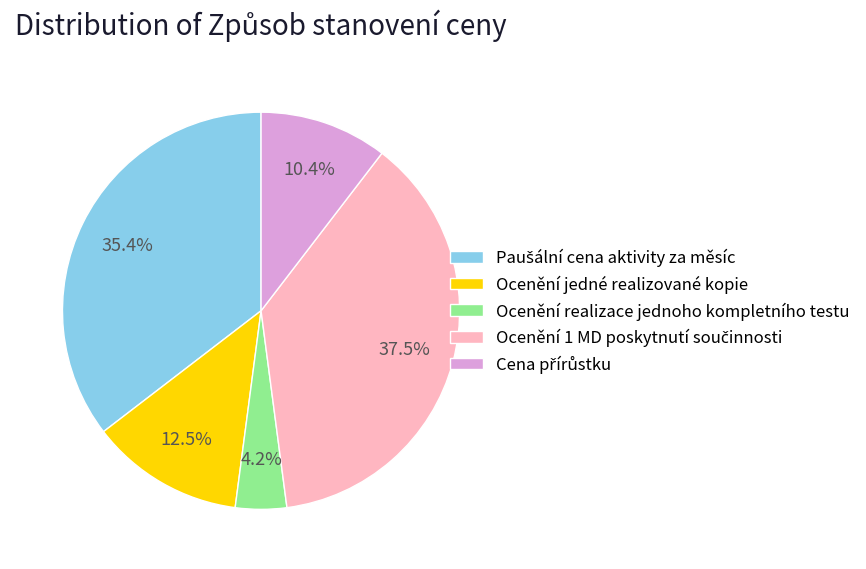

What is the smallest slice in the pie chart?

Ocenění realizace jednoho kompletního testu